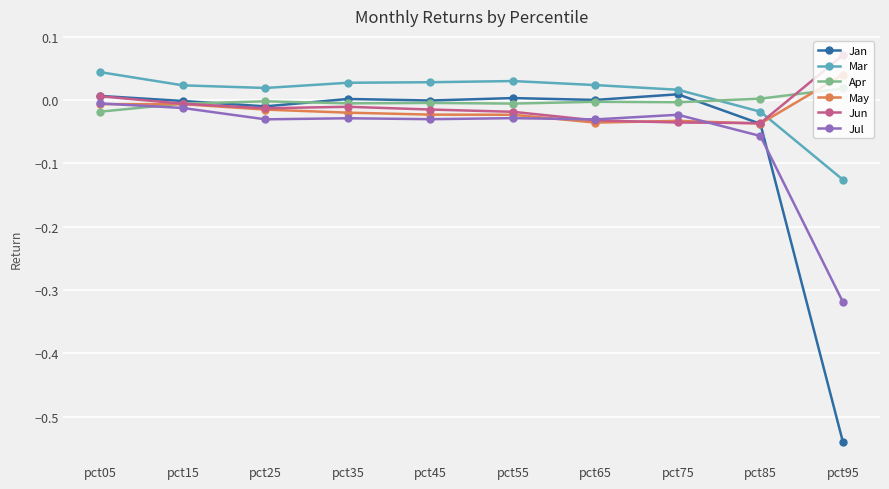

Count the number of categories in the chart.

10